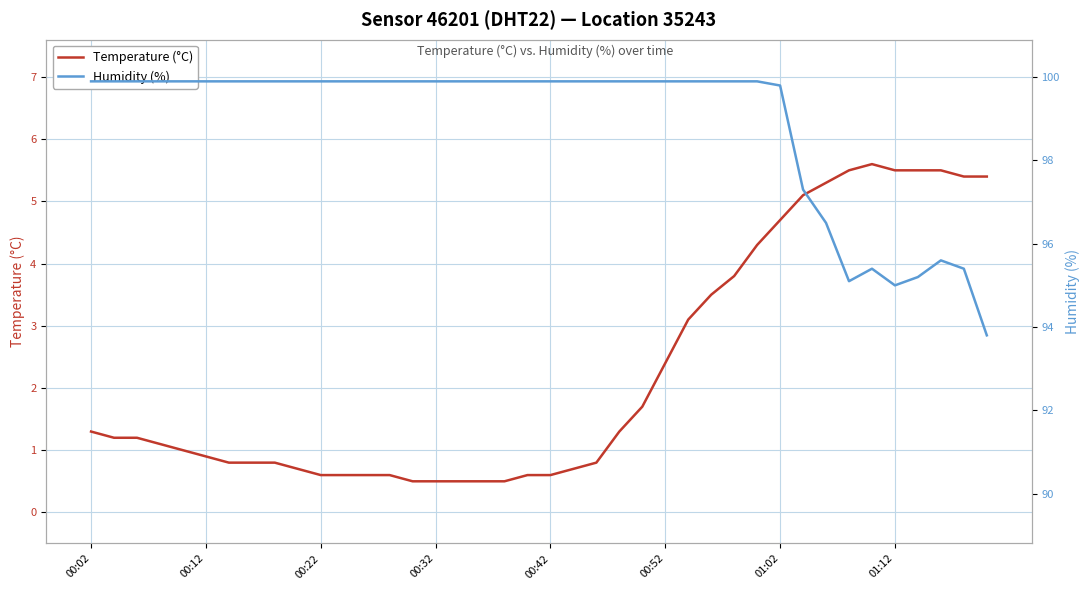

What is the sum of all Temperature (°C) values?

91.0